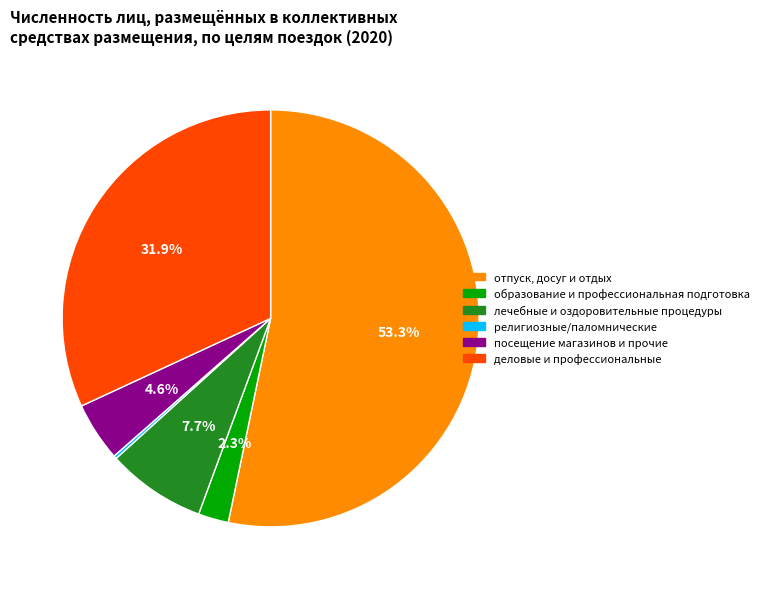

Is the sum of отпуск, досуг и отдых and деловые и профессиональные greater than half?

Yes